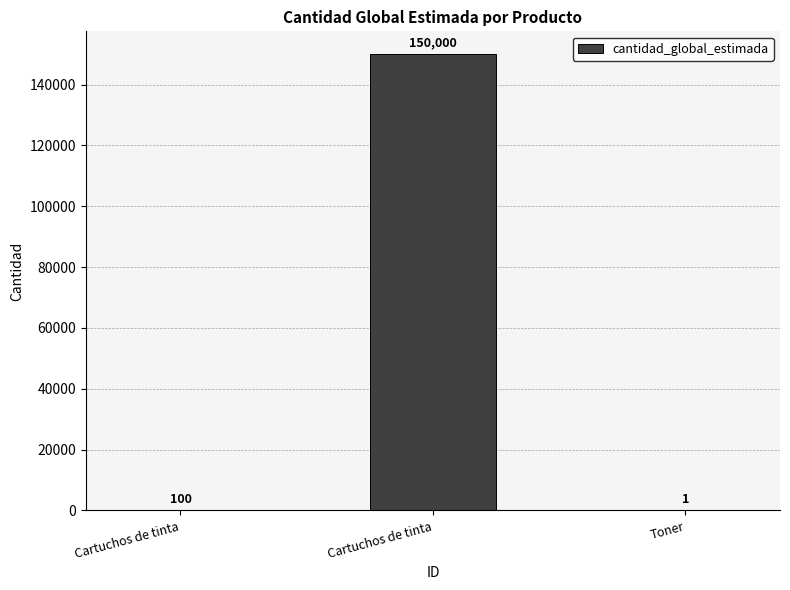

How many categories are shown in the chart?

3